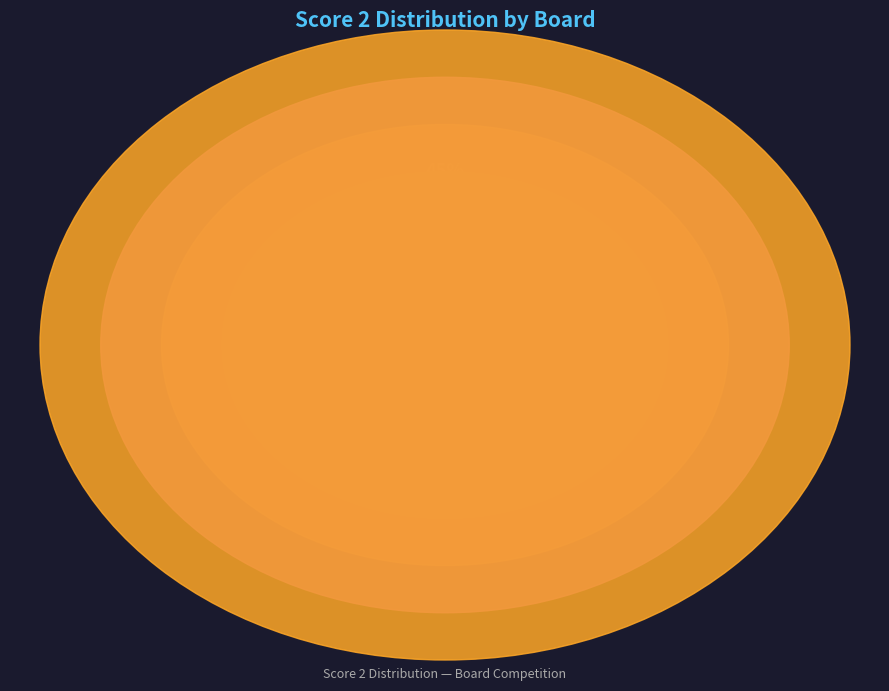

To the nearest percent, what is the average slice percentage?

10%